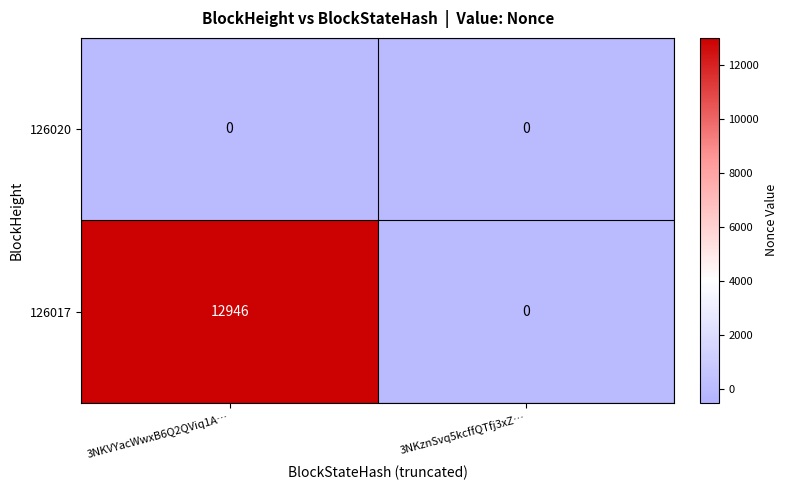

The value of 126017 at 3NKznSvq5kcffQTfj3xZ… is 0. True or false?

True